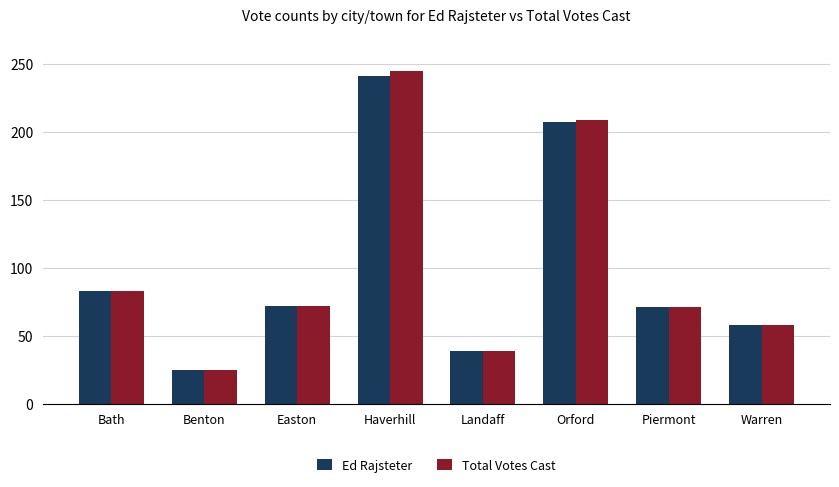

What are all the series names shown in the legend?

Ed Rajsteter, Total Votes Cast